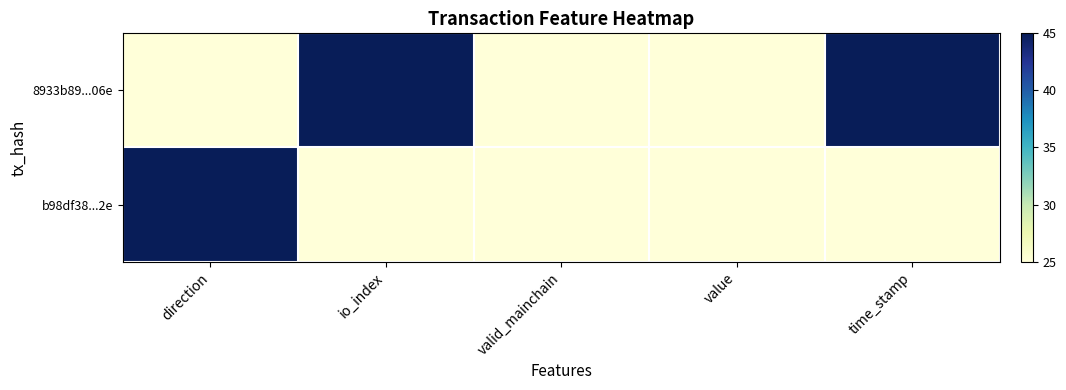

What is the smallest value displayed?

25